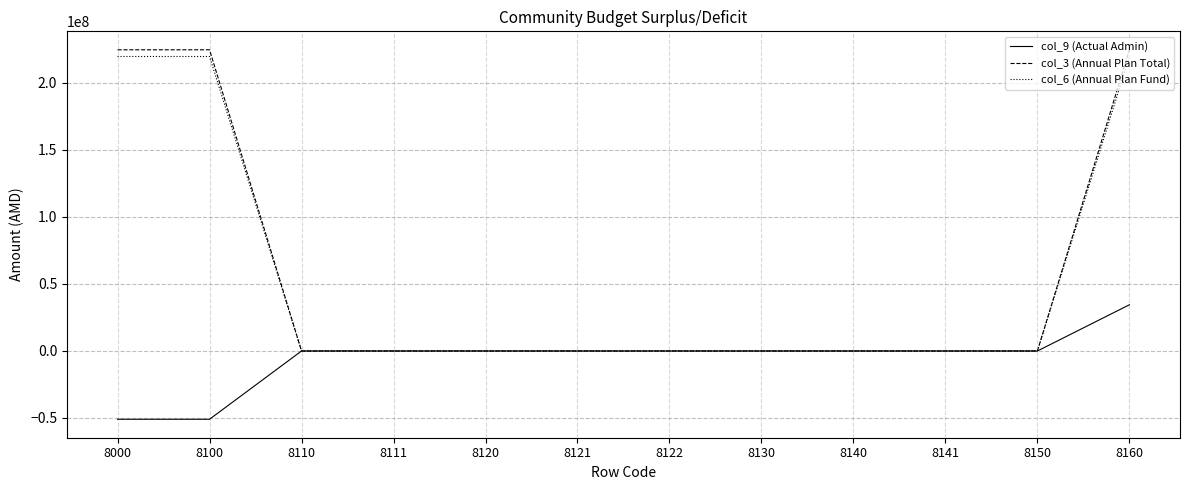

What is the smallest value displayed?

-50937116.7